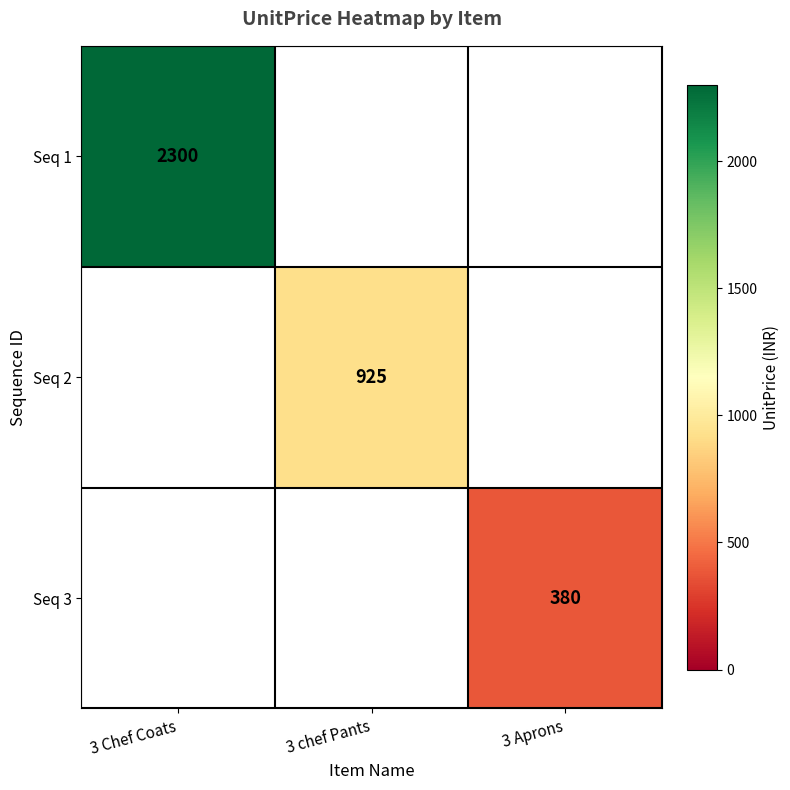

The value of Seq 3 at 3 Aprons is 380. True or false?

True